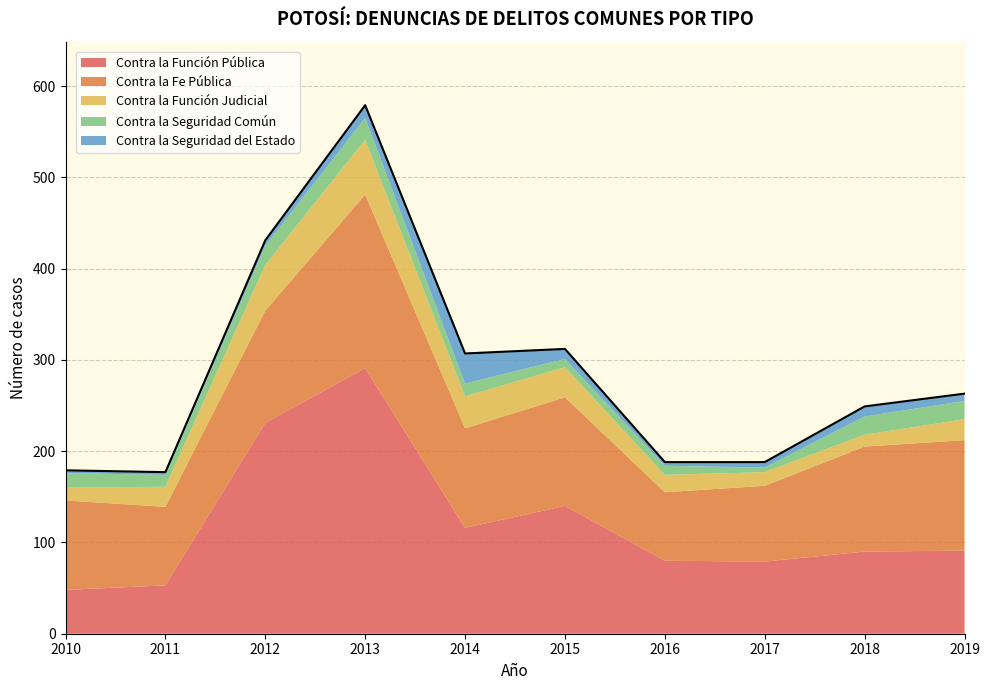

True or false: Contra la Función Judicial and Contra la Fe Pública intersect in this chart.

False